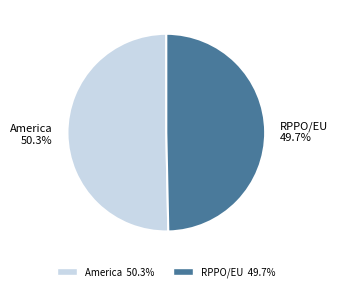

How many segments does this pie chart have?

2